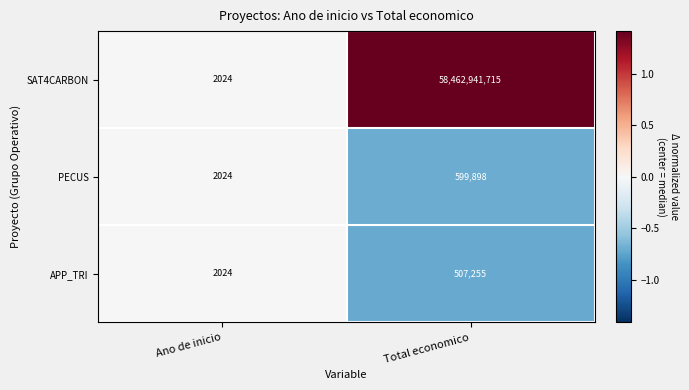

What is the smallest value displayed?

2024